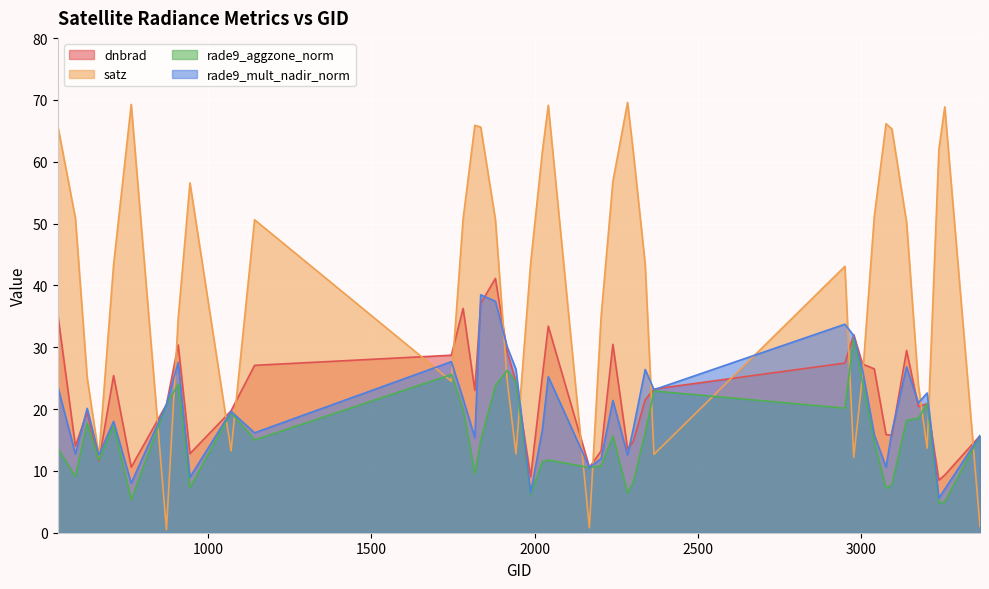

How many lines are shown in the chart?

4